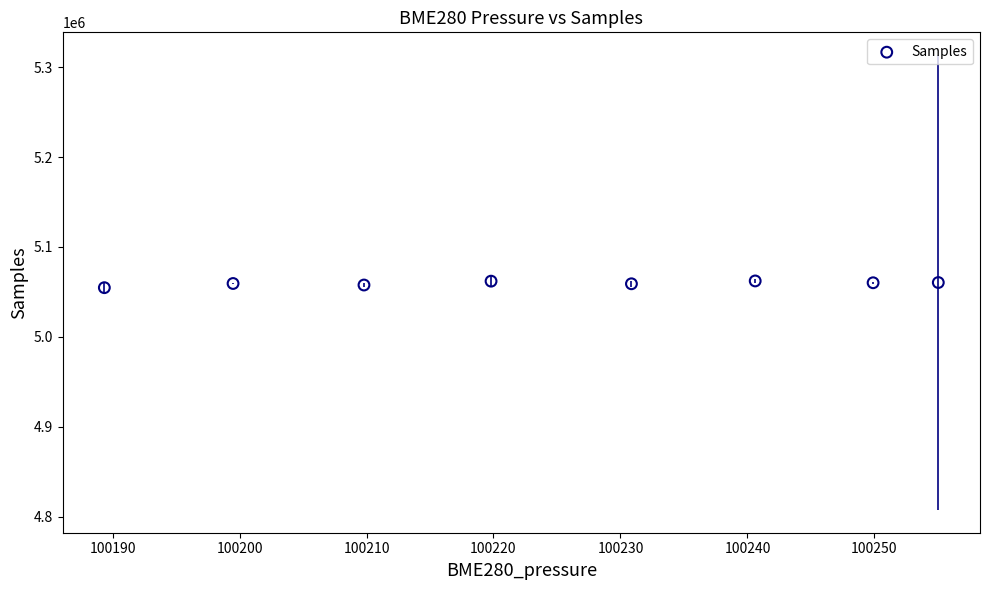

What is the range of X values (max minus min)?

65.7